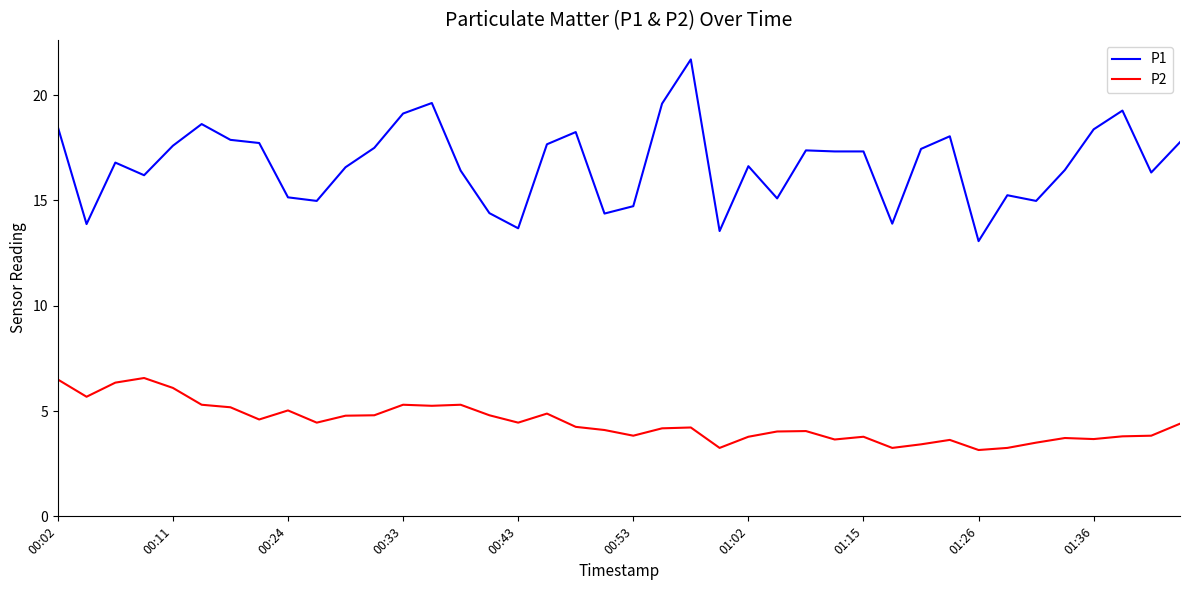

What is the highest value of the P2 series?

6.6